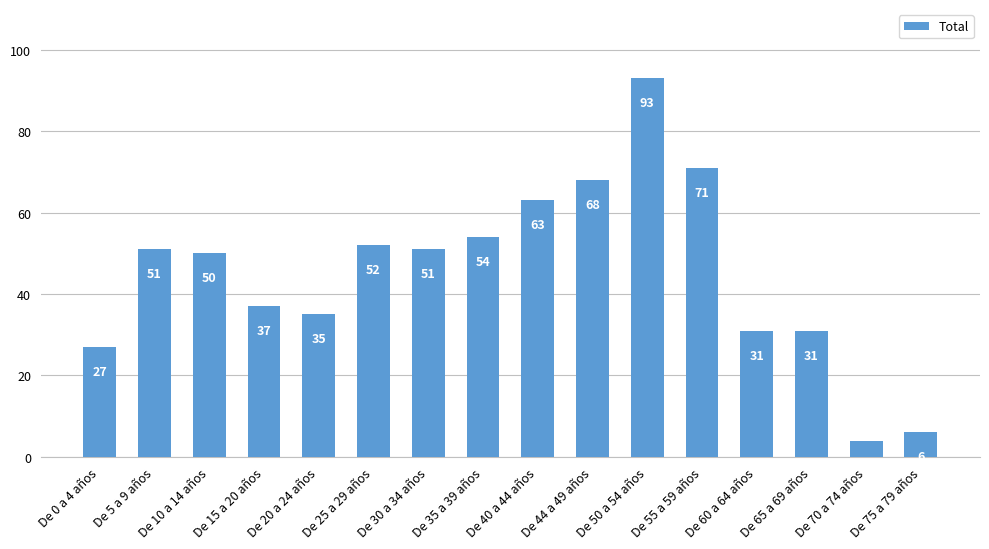

What is the average value?

45